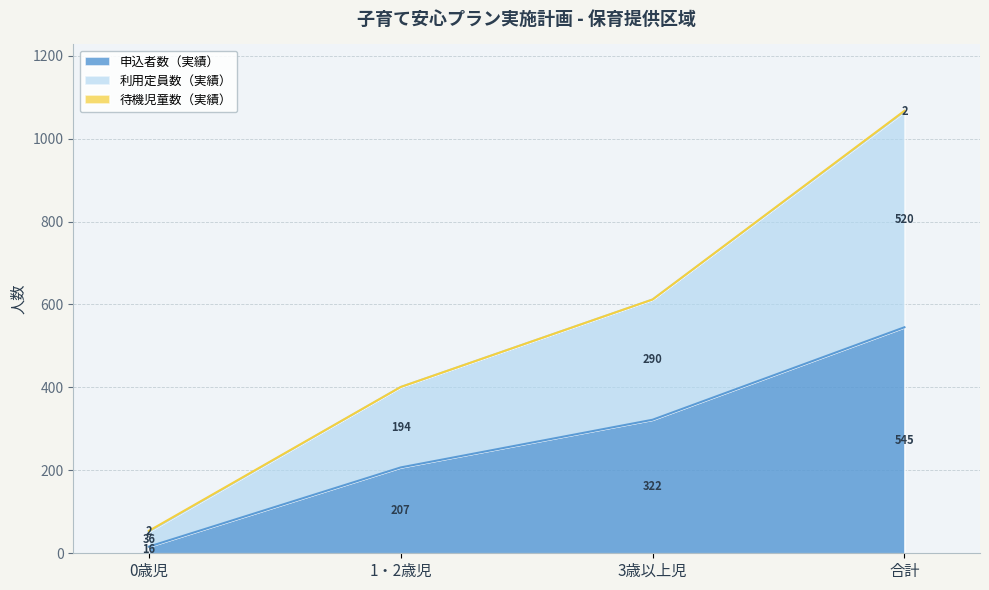

What position from the left is 0歳児?

1